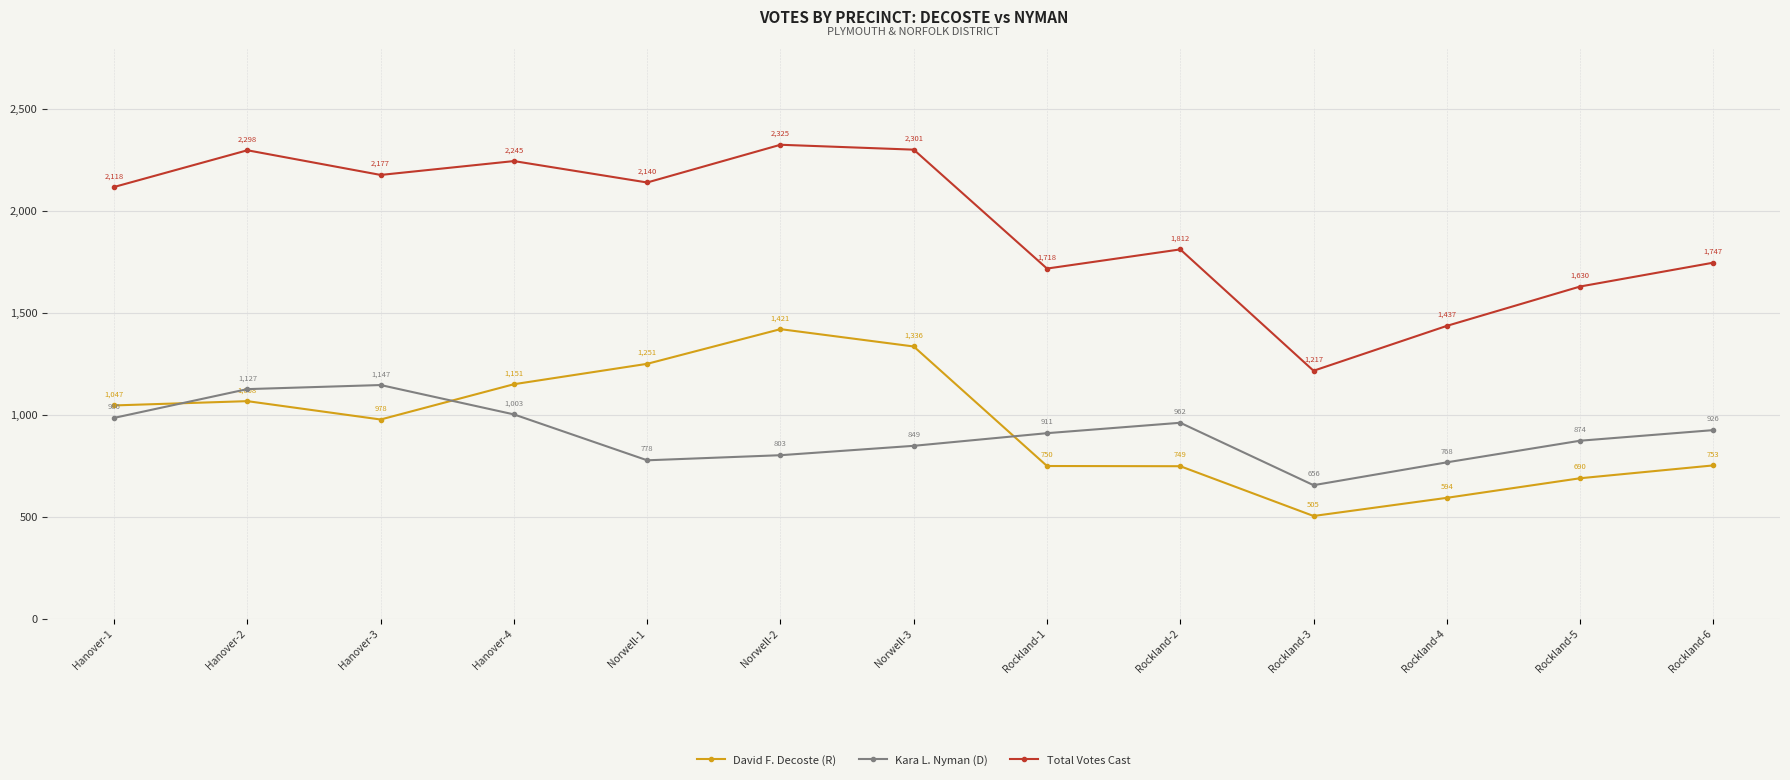

In Total Votes Cast, how many points are lower than both neighbors (excluding endpoints)?

4